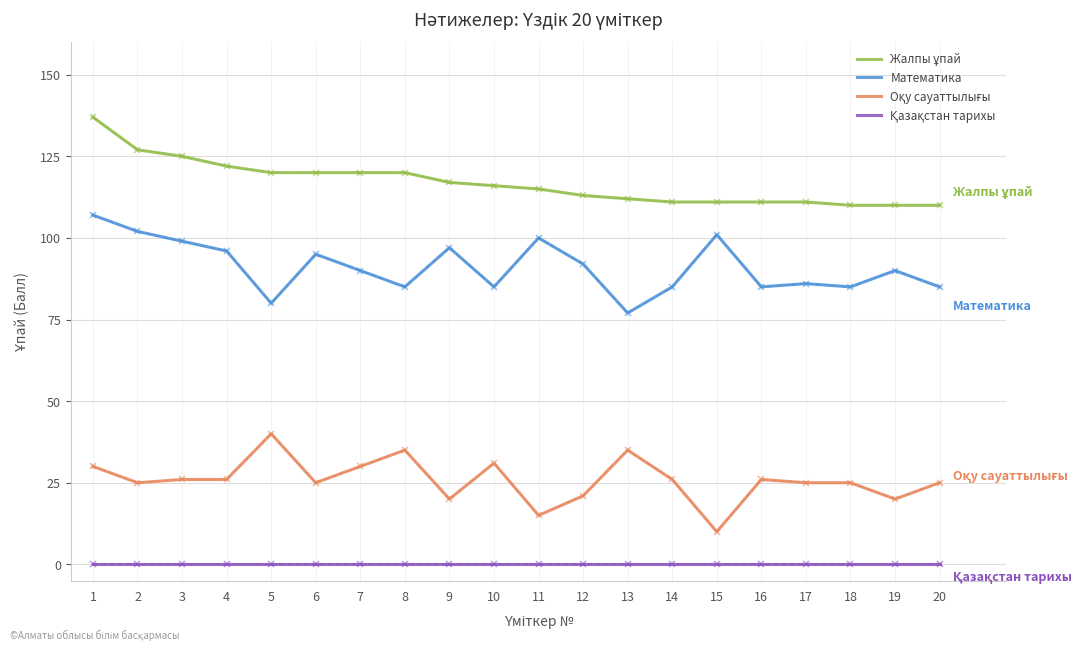

What is the maximum value shown in the chart?

137